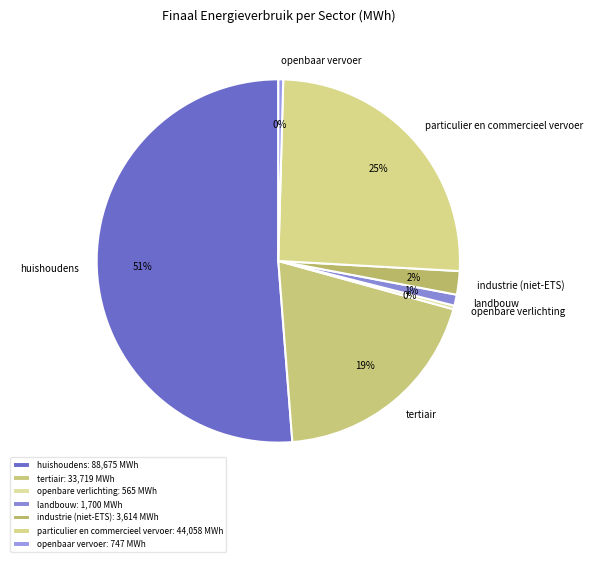

Combined, do openbare verlichting and tertiair account for over 50%?

No